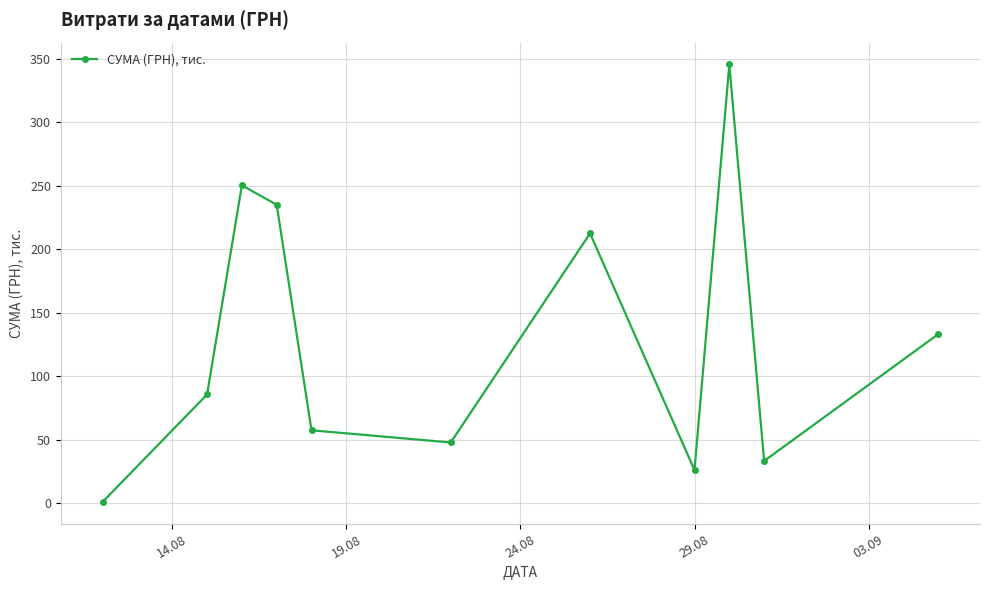

Reading left to right, what are all the values shown in this chart?

1.0	85.7	250.5	235.1	57.4	47.8	212.6	26.0	345.7	33.3	133.2